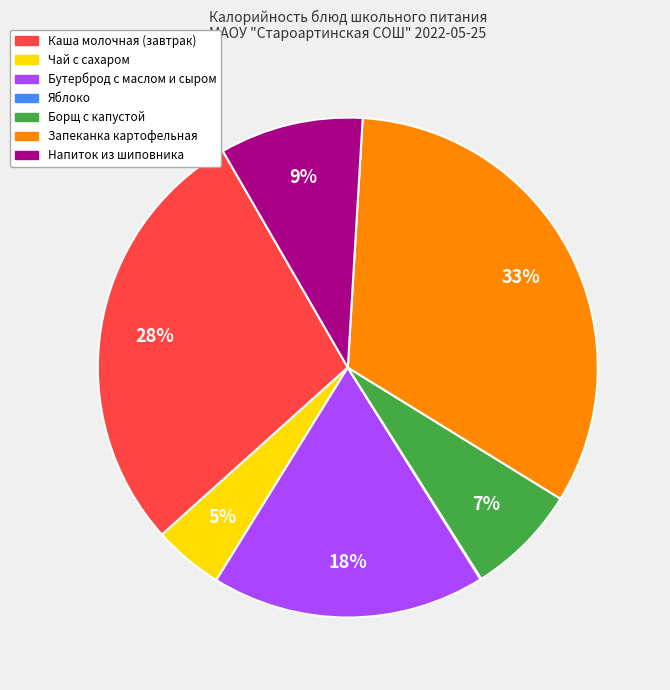

To the nearest percent, what is the difference between the largest and smallest slice percentages?

33%